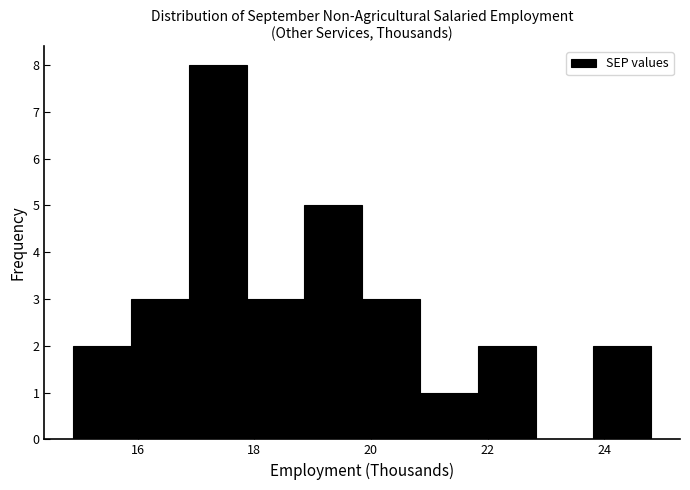

Reading left to right, transcribe this chart: for each bar, give the range it covers on the x-axis and its height. Neither the bar edges nor the heights are printed on the chart, so give them approximately, as read against the axes.

15.0 to 15.8: 2
15.8 to 16.8: 3
16.8 to 17.8: 8
17.8 to 18.8: 3
18.8 to 19.8: 5
19.8 to 20.8: 3
20.8 to 21.8: 1
21.8 to 22.8: 2
22.8 to 23.8: 0
23.8 to 24.8: 2